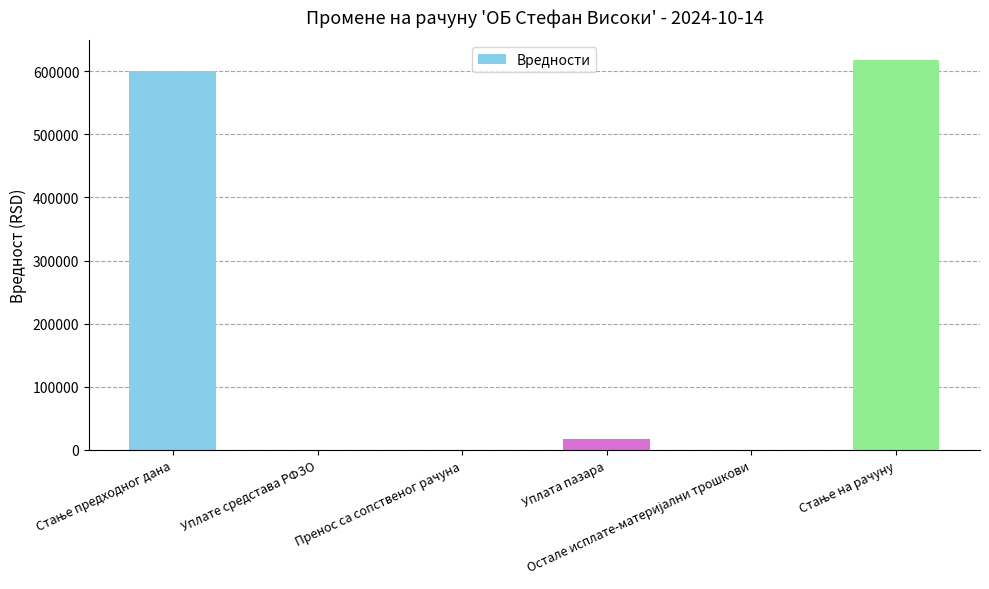

What is the sum of all values?

1236734.2